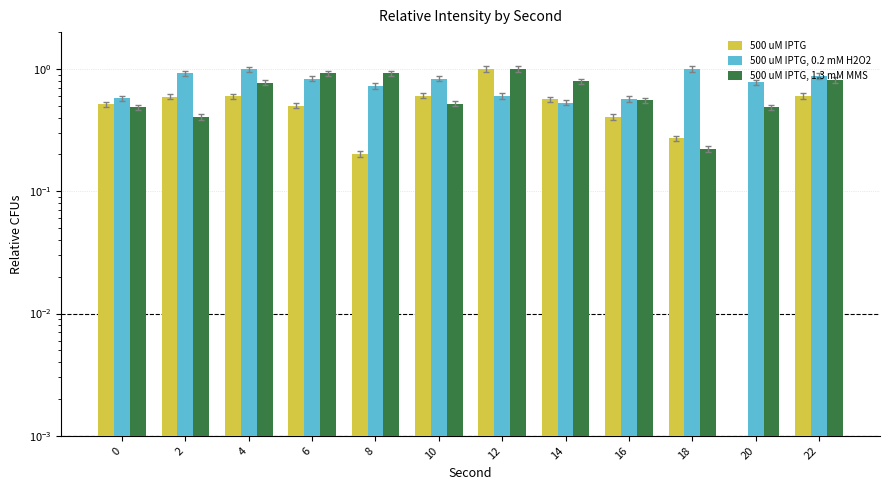

True or false: 500 uM IPTG, 0.2 mM H2O2 has a value of 0.6 at 22.

False